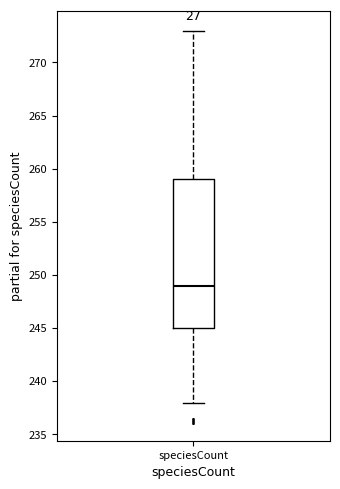

Where is the lower edge of the box for speciesCount on the y-axis? The values are not printed on the chart, so give them approximately, as read against the axis.

245